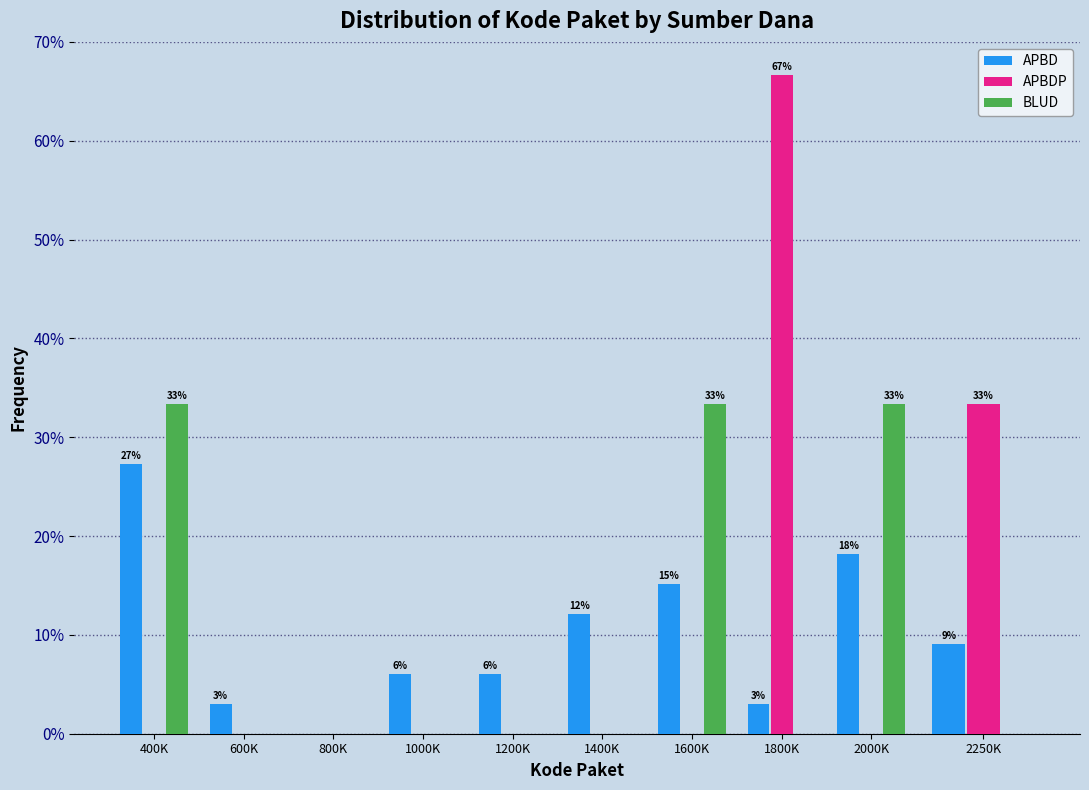

Reading left to right, transcribe all the data shown in this chart.

APBD: 400K=27.3	600K=3.0	800K=0.0	1000K=6.1	1200K=6.1	1400K=12.1	1600K=15.2	1800K=3.0	2000K=18.2	2250K=9.1
APBDP: 400K=0.0	600K=0.0	800K=0.0	1000K=0.0	1200K=0.0	1400K=0.0	1600K=0.0	1800K=66.7	2000K=0.0	2250K=33.3
BLUD: 400K=33.3	600K=0.0	800K=0.0	1000K=0.0	1200K=0.0	1400K=0.0	1600K=33.3	1800K=0.0	2000K=33.3	2250K=0.0